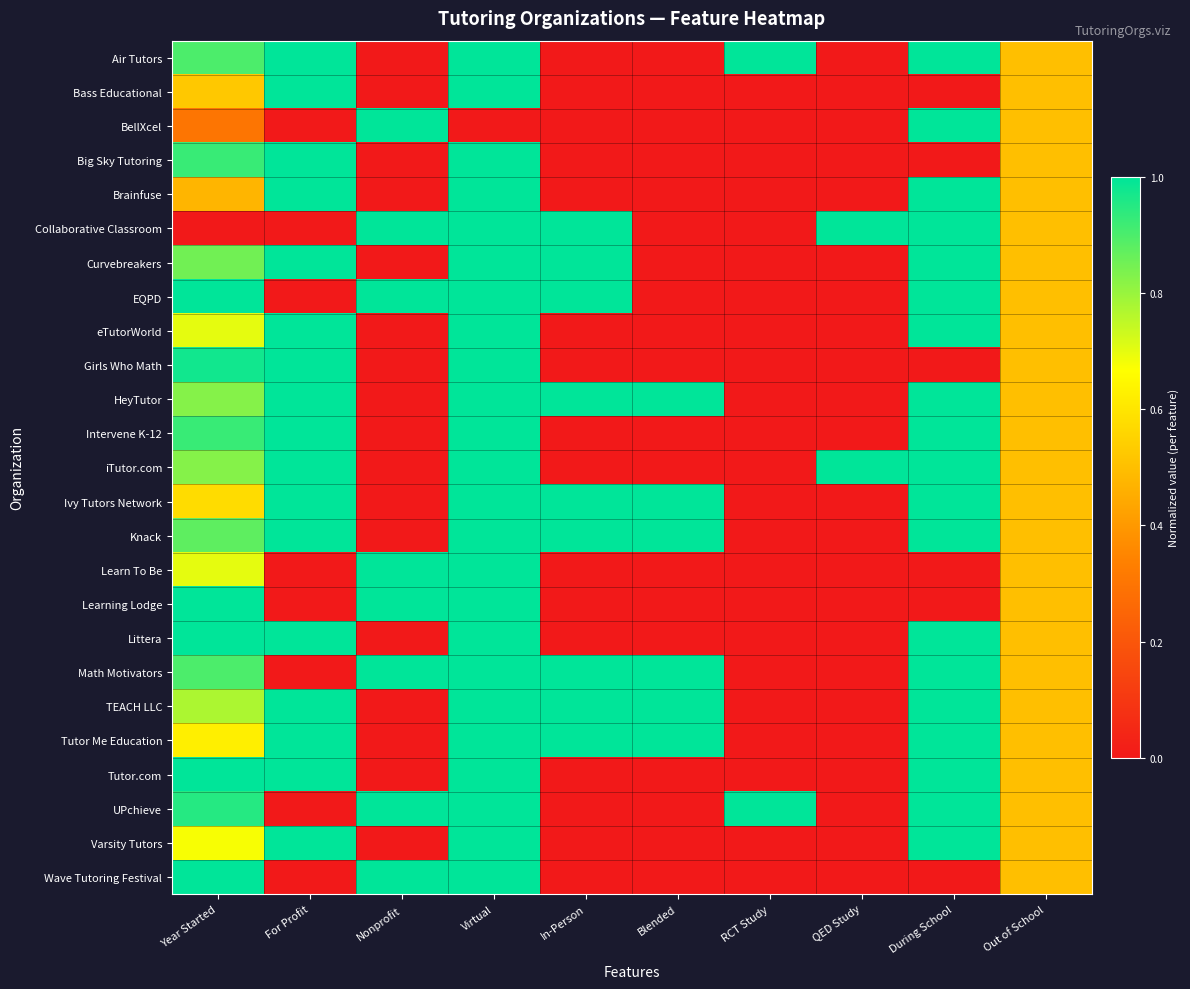

What is the greatest value displayed?

1.0